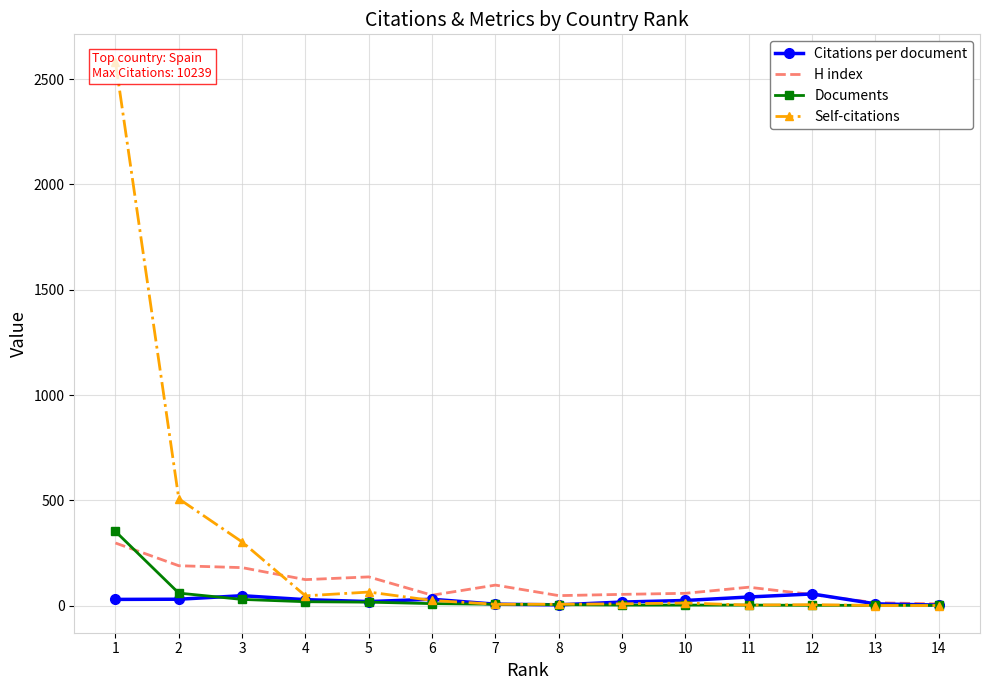

Reading right to left, transcribe all the data shown in this chart.

Citations per document: 2.0	8.0	55.0	40.5	24.0	16.5	3.2	6.3	29.8	18.8	27.9	46.7	29.9	29.1
H index: 8.0	13.0	52.0	87.0	58.0	53.0	47.0	97.0	49.0	136.0	123.0	180.0	189.0	297.0
Documents: 1.0	1.0	1.0	2.0	2.0	2.0	4.0	6.0	9.0	16.0	18.0	29.0	59.0	352.0
Self-citations: 0.0	0.0	4.0	2.0	12.0	8.0	6.0	6.0	24.0	64.0	46.0	302.0	507.0	2584.0